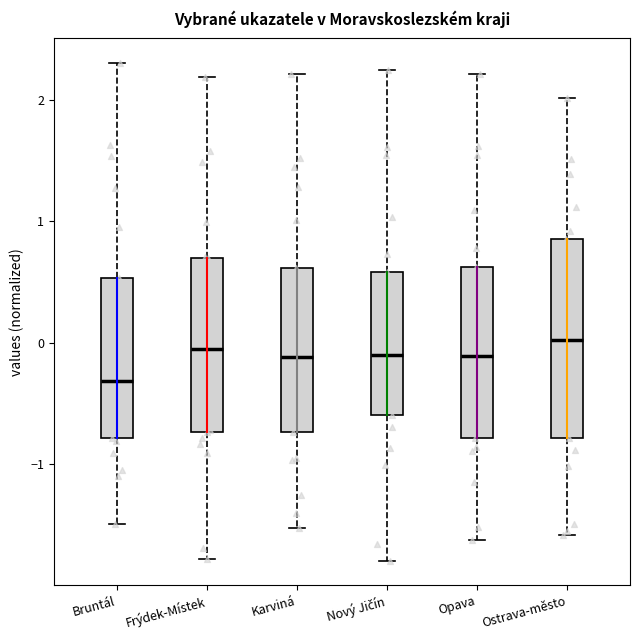

Which box is the tallest, from its lower edge to its upper edge?

Ostrava-město